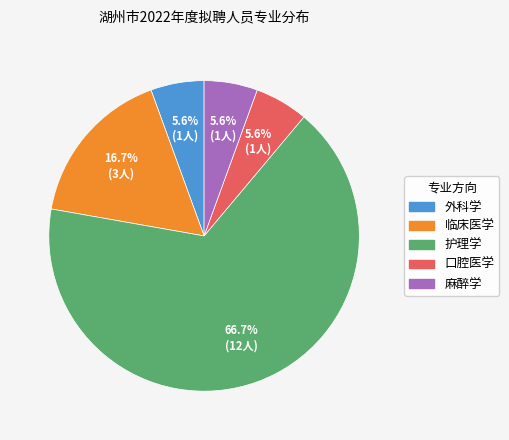

Is the sum of 外科学 and 临床医学 greater than half?

No